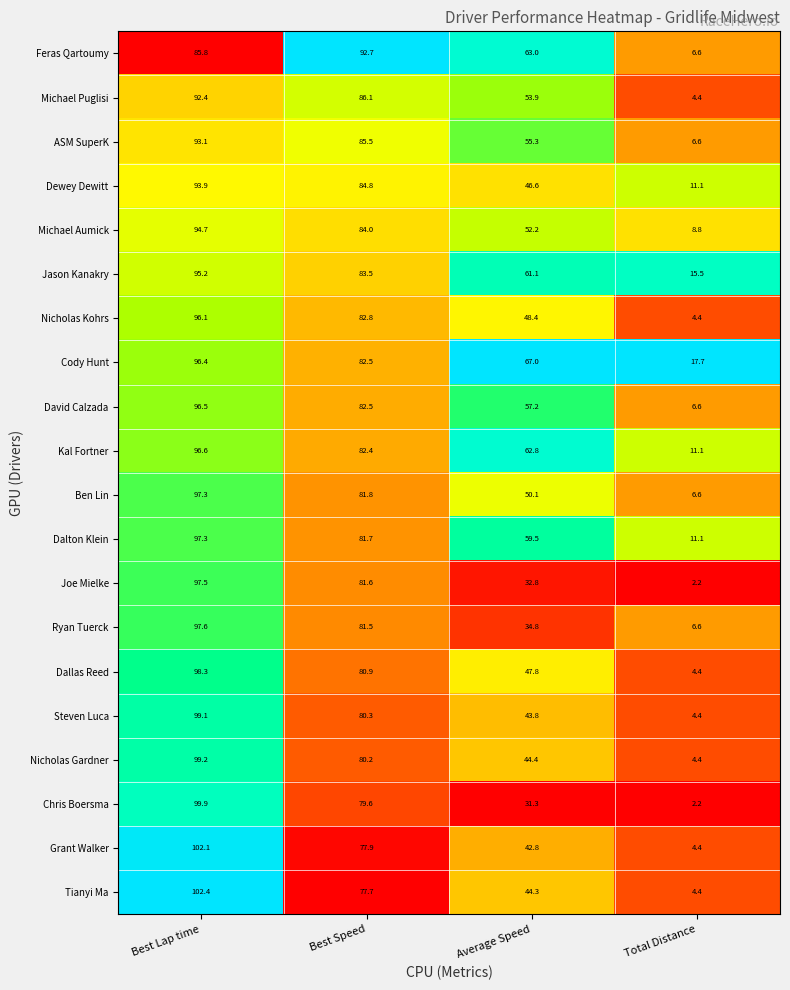

What is the difference between the highest and lowest values at Total Distance?

15.5